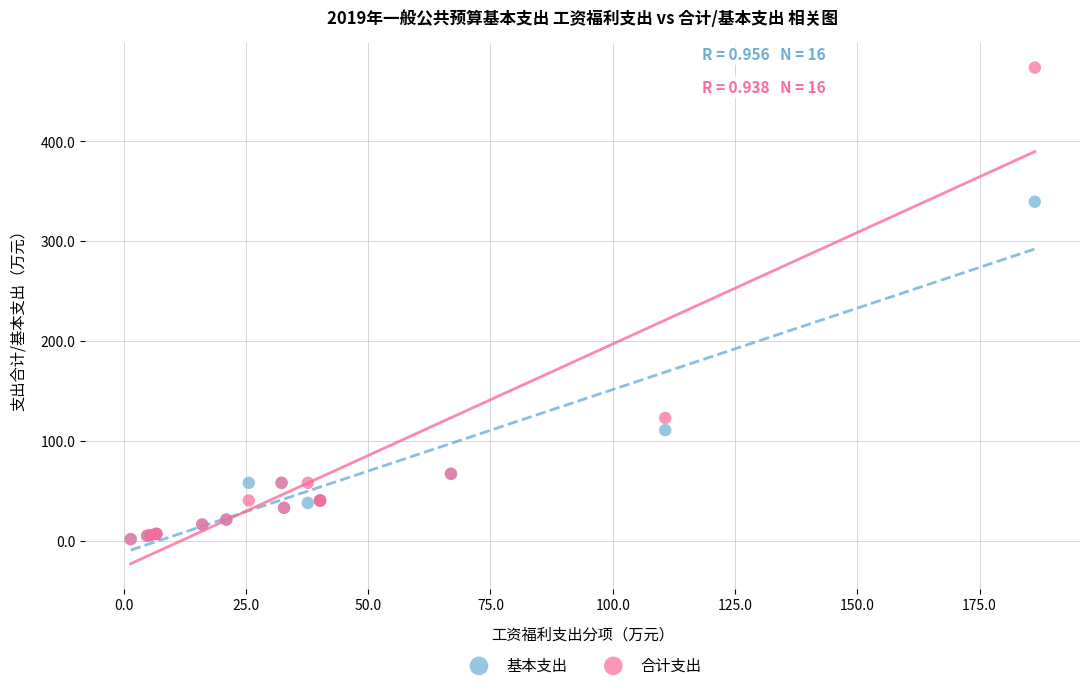

Which series has the largest Y range (max minus min)?

合计支出